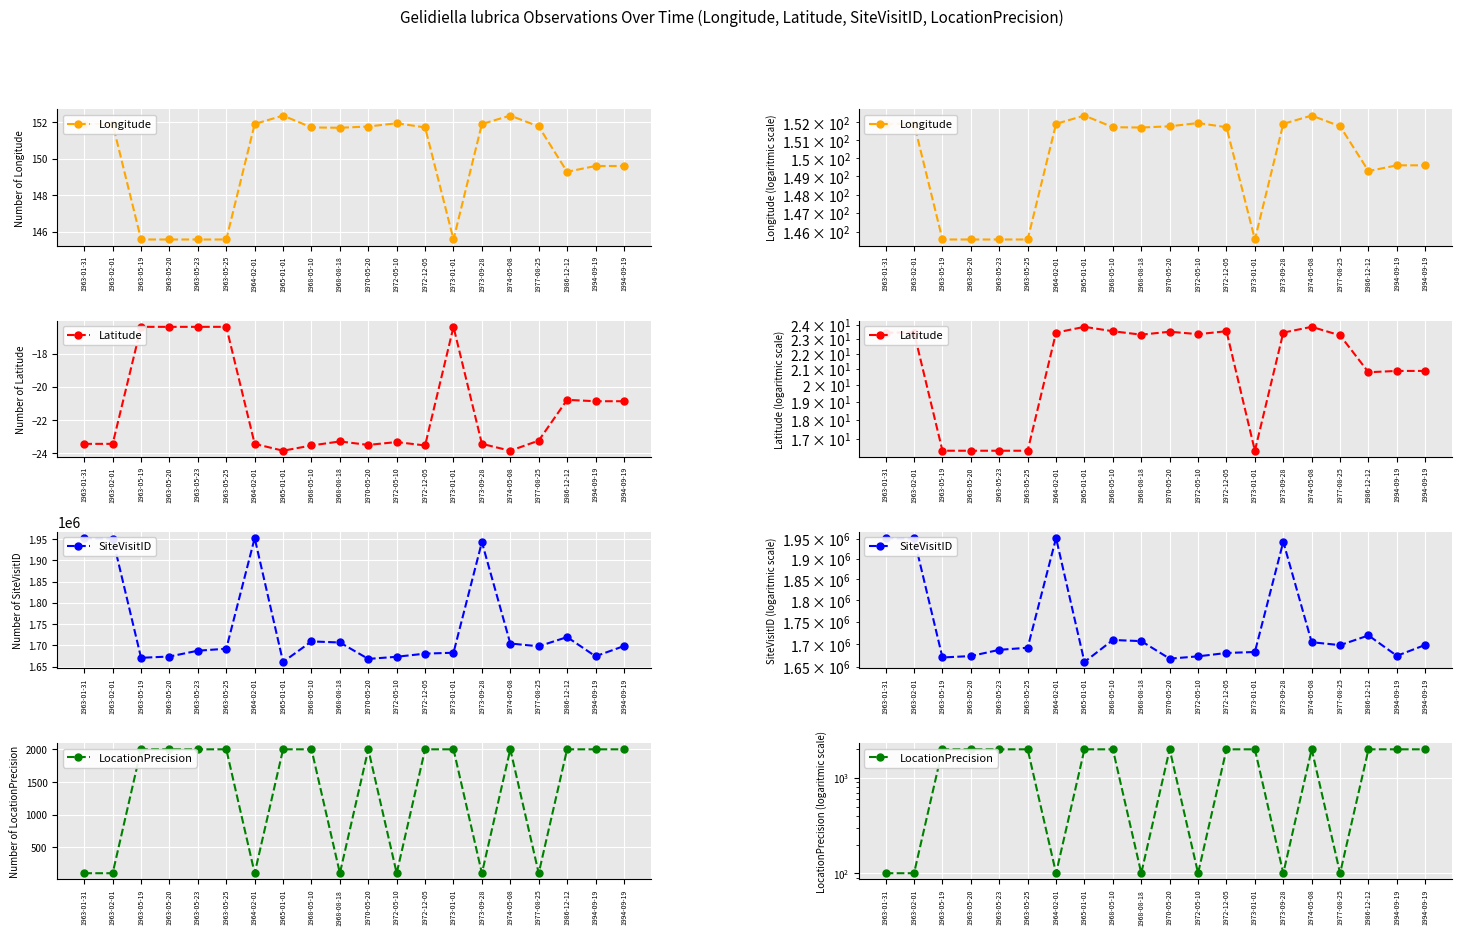

Reading left to right, transcribe all the data shown in this chart.

Longitude: 1963-01-31=151.9	1963-02-01=151.9	1963-05-19=145.6	1963-05-20=145.6	1963-05-23=145.6	1963-05-25=145.6	1964-02-01=151.9	1965-01-01=152.4	1968-05-10=151.7	1968-08-18=151.7	1970-05-20=151.8	1972-05-10=152.0	1972-12-05=151.7	1973-01-01=145.6	1973-09-28=151.9	1974-05-08=152.4	1977-08-25=151.8	1986-12-12=149.3	1994-09-19=149.6	1994-09-19=149.6
Latitude: 1963-01-31=23.4	1963-02-01=23.4	1963-05-19=16.4	1963-05-20=16.4	1963-05-23=16.4	1963-05-25=16.4	1964-02-01=23.4	1965-01-01=23.9	1968-05-10=23.5	1968-08-18=23.3	1970-05-20=23.5	1972-05-10=23.3	1972-12-05=23.5	1973-01-01=16.4	1973-09-28=23.4	1974-05-08=23.9	1977-08-25=23.2	1986-12-12=20.8	1994-09-19=20.9	1994-09-19=20.9
SiteVisitID: 1963-01-31=1951667.0	1963-02-01=1951148.0	1963-05-19=1670771.0	1963-05-20=1673852.0	1963-05-23=1687485.0	1963-05-25=1692151.0	1964-02-01=1952209.0	1965-01-01=1661017.0	1968-05-10=1709309.0	1968-08-18=1706782.0	1970-05-20=1668206.0	1972-05-10=1673225.0	1972-12-05=1680614.0	1973-01-01=1682742.0	1973-09-28=1942774.0	1974-05-08=1704368.0	1977-08-25=1697881.0	1986-12-12=1719461.0	1994-09-19=1674376.0	1994-09-19=1698419.0
LocationPrecision: 1963-01-31=100.0	1963-02-01=100.0	1963-05-19=2000.0	1963-05-20=2000.0	1963-05-23=2000.0	1963-05-25=2000.0	1964-02-01=100.0	1965-01-01=2000.0	1968-05-10=2000.0	1968-08-18=100.0	1970-05-20=2000.0	1972-05-10=100.0	1972-12-05=2000.0	1973-01-01=2000.0	1973-09-28=100.0	1974-05-08=2000.0	1977-08-25=100.0	1986-12-12=2000.0	1994-09-19=2000.0	1994-09-19=2000.0